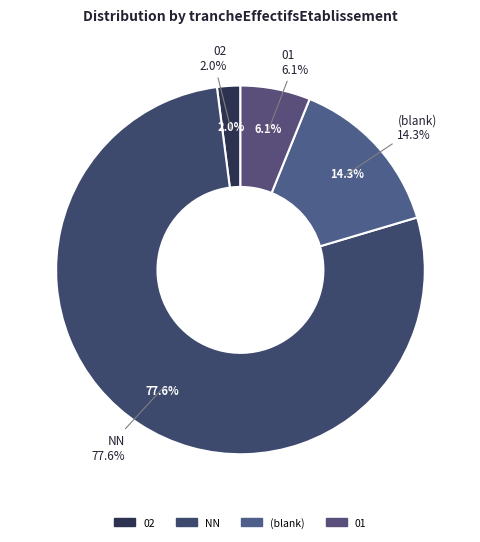

Combined, do 10 and 01 account for over 50%?

No